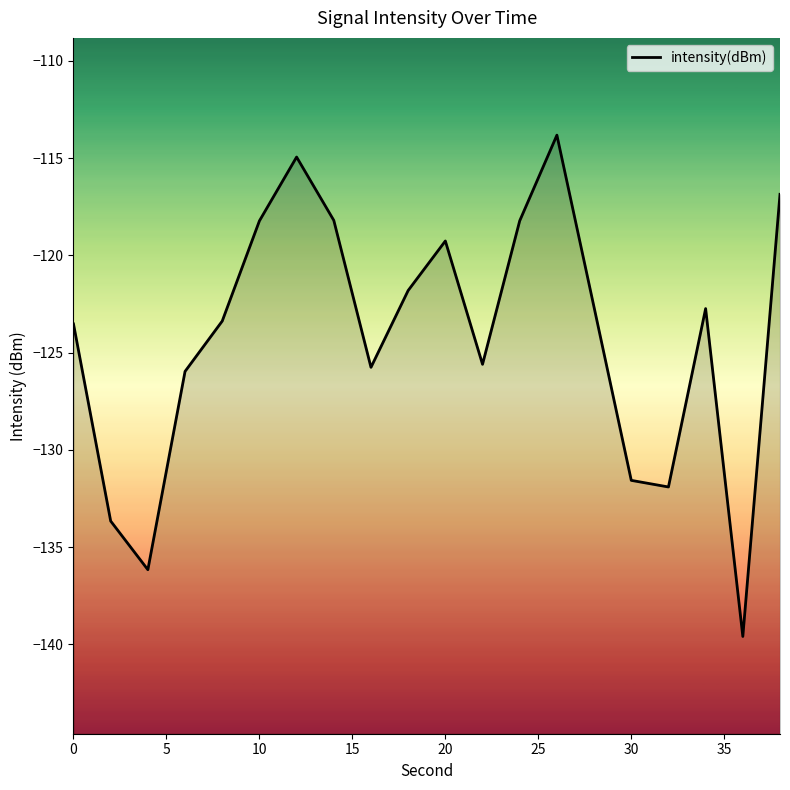

What is the value of the 18th point from the left?

-122.7